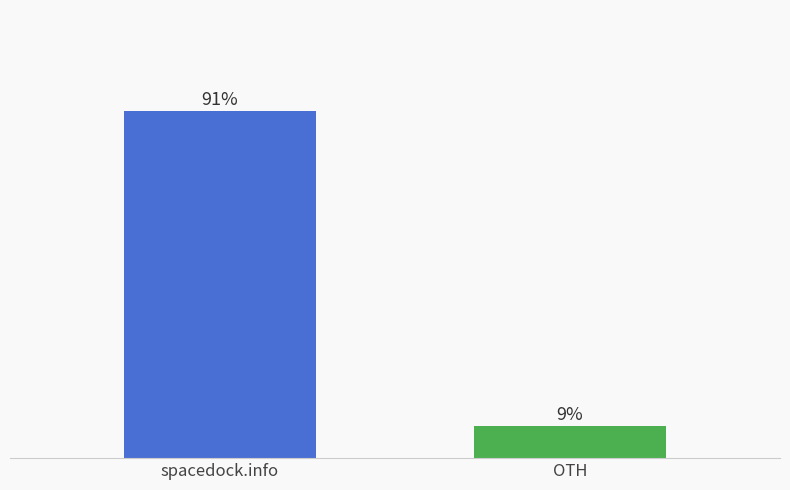

Are the bars horizontal?

No